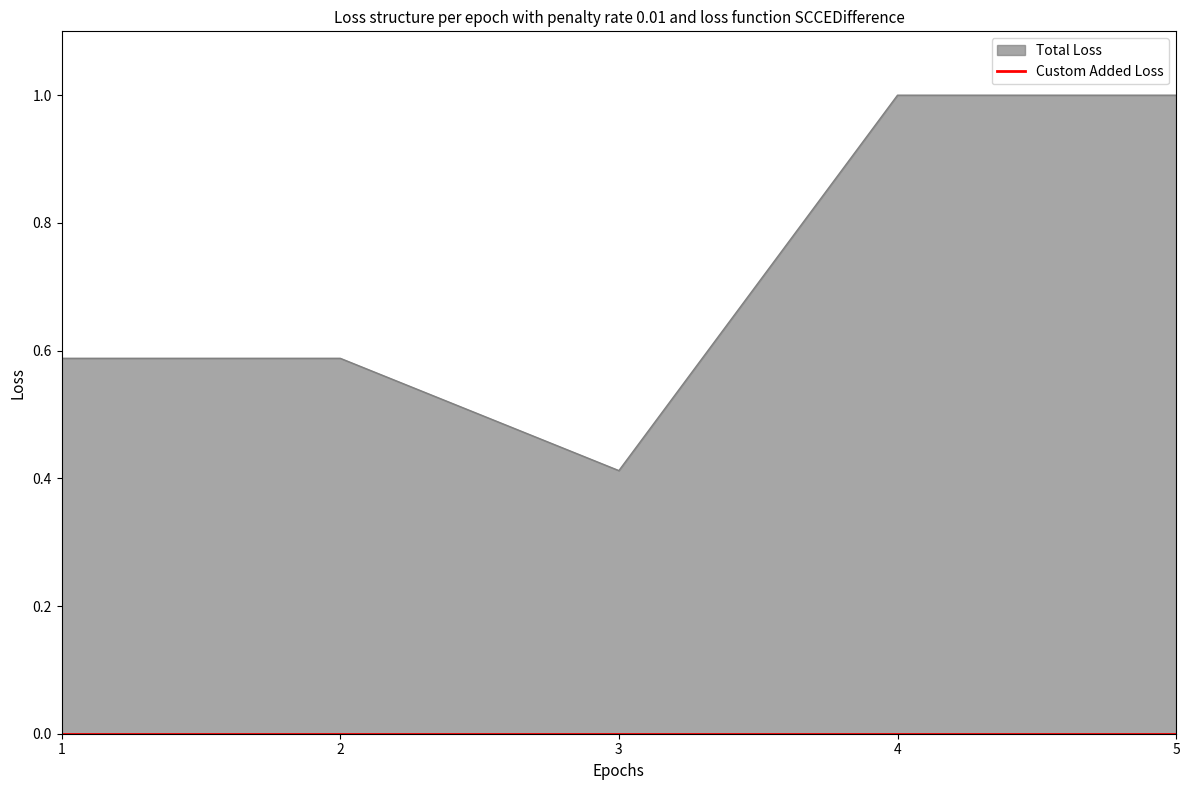

How many data points does each series have?

5